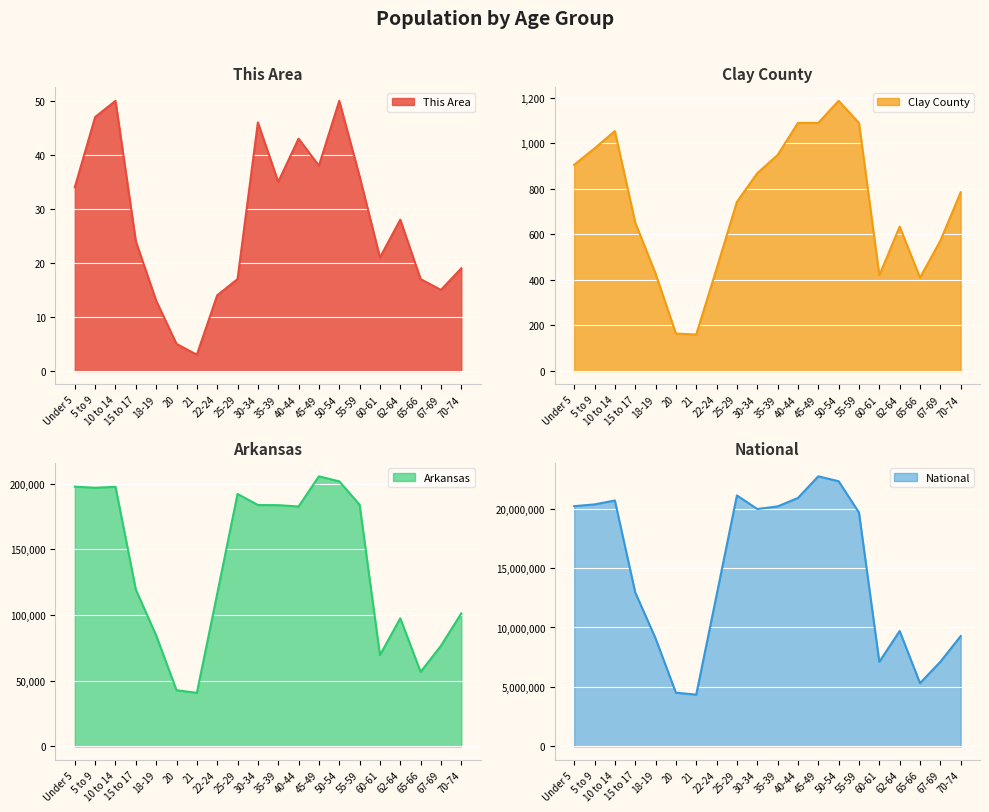

What is the label of the 8th point from the left?

22-24